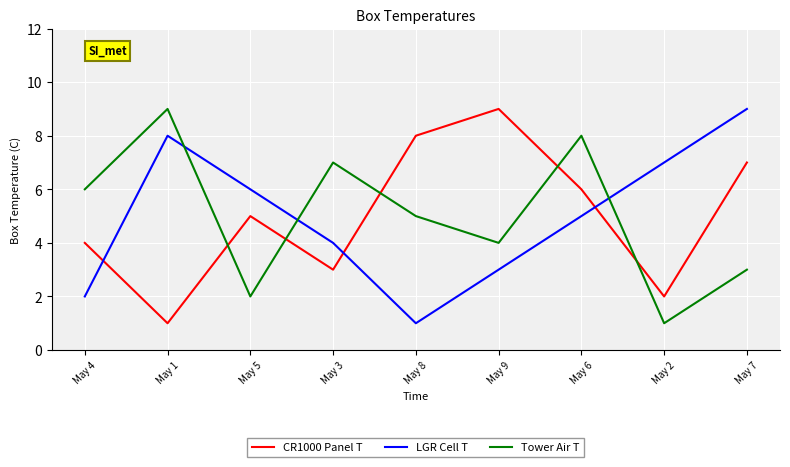

Count the number of data series in this chart.

3